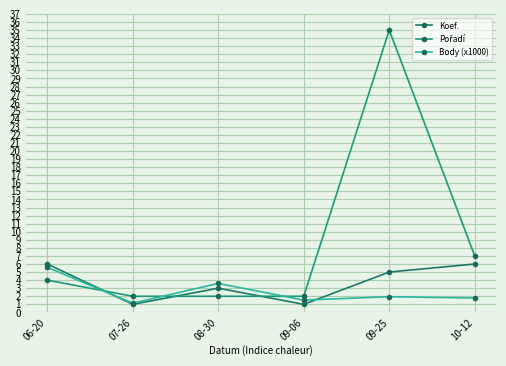

How many lines are shown in the chart?

3